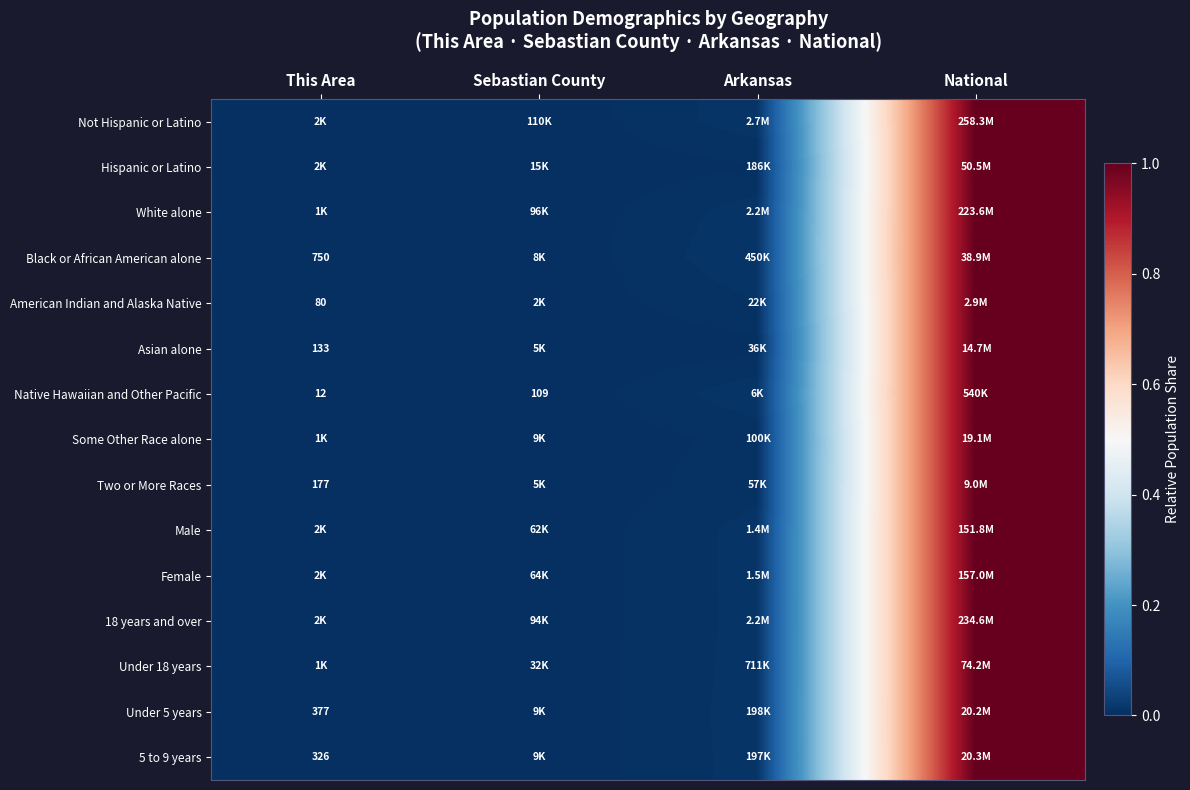

At how many categories does at least one series exceed 0?

4